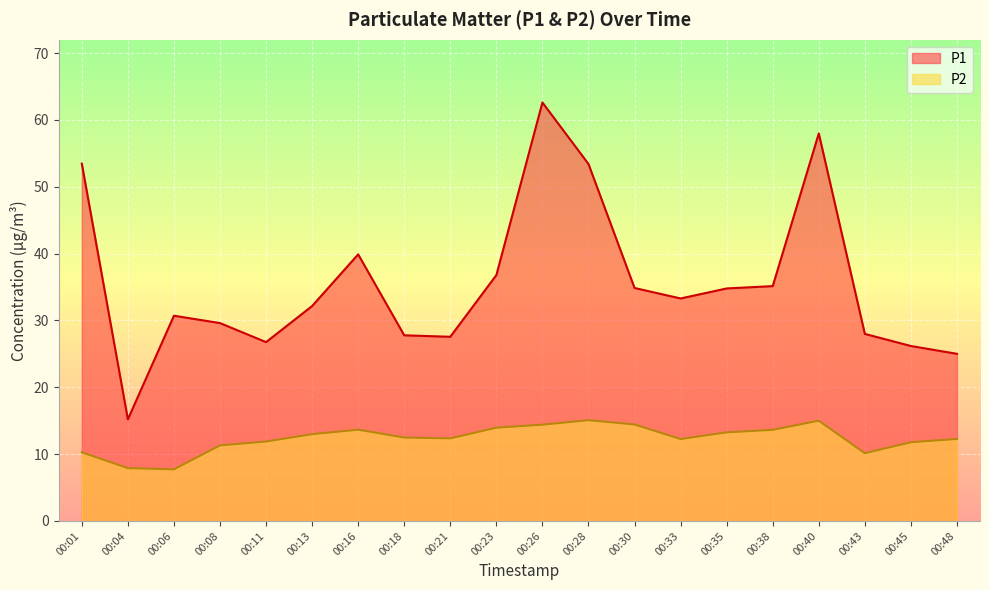

Is it true that P1 equals 70.4 at 00:16?

False